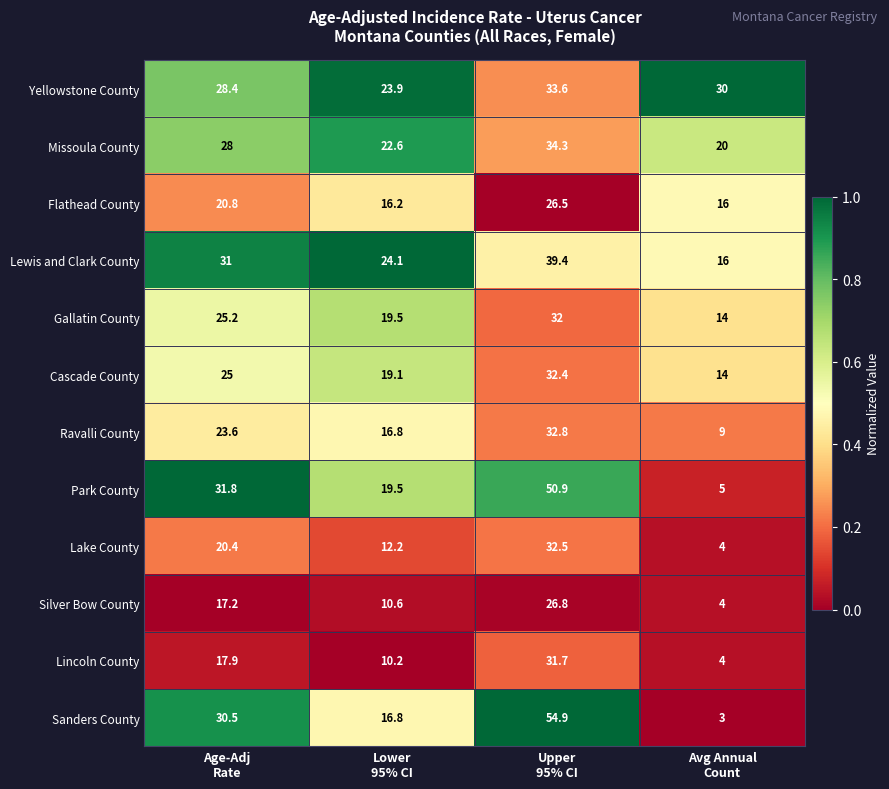

At how many categories does at least one series exceed 13?

4